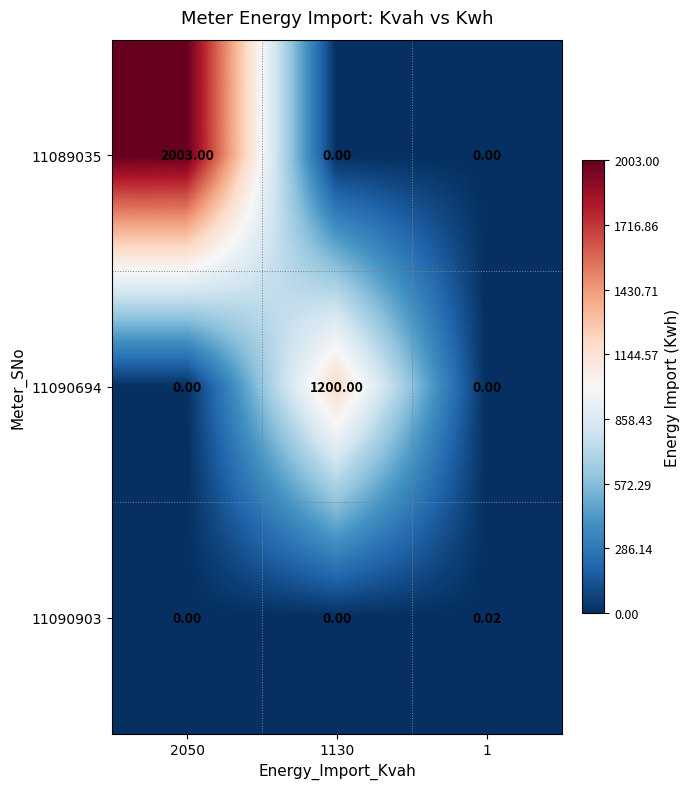

Is the value of 11090903 at 1 greater than the value of 11089035 at 1130?

Yes